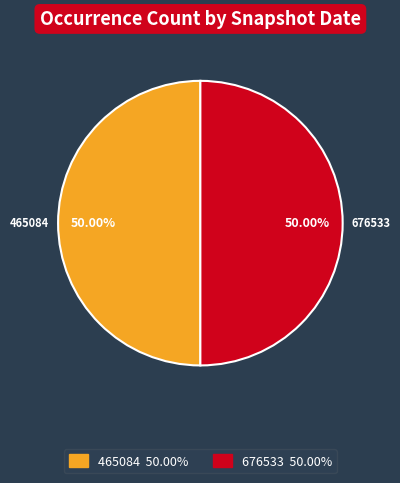

Count the number of slices in the pie.

2